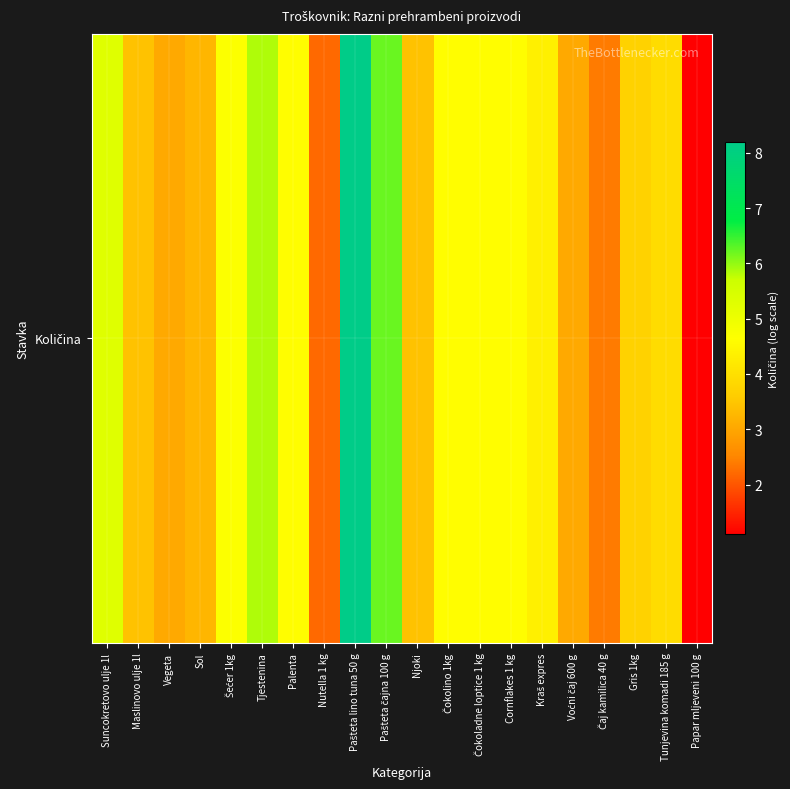

What is the change in value from Sol to Kraš expres?

+1.1